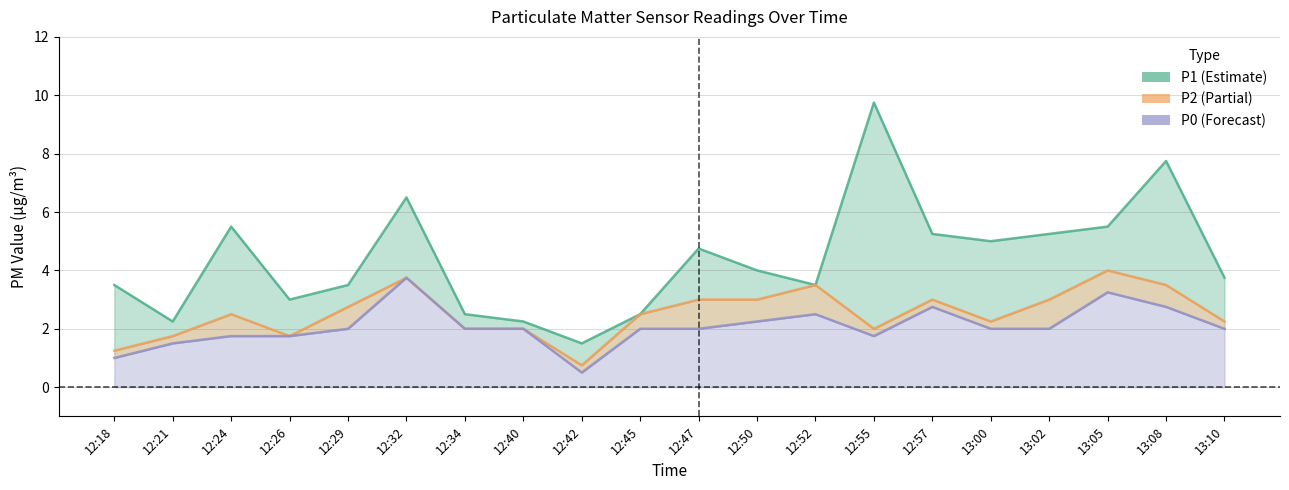

True or false: P2 and P0 cross at least once.

False